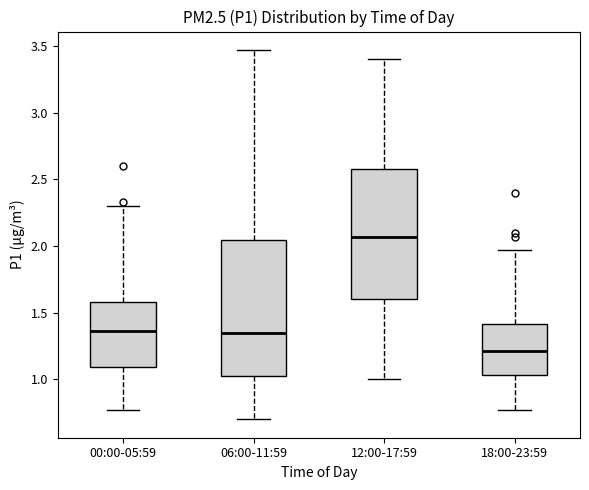

Reading left to right, read every box against the y-axis: the position of its median line, the range the box covers, and the ends of its whiskers. The values are not printed on the chart, so give them approximately, as read against the axis.

00:00-05:59: median 1.35, box 1.10 to 1.60, whiskers 0.75 to 2.30
06:00-11:59: median 1.35, box 1.00 to 2.05, whiskers 0.70 to 3.45
12:00-17:59: median 2.05, box 1.60 to 2.60, whiskers 1.00 to 3.40
18:00-23:59: median 1.20, box 1.05 to 1.40, whiskers 0.75 to 1.95